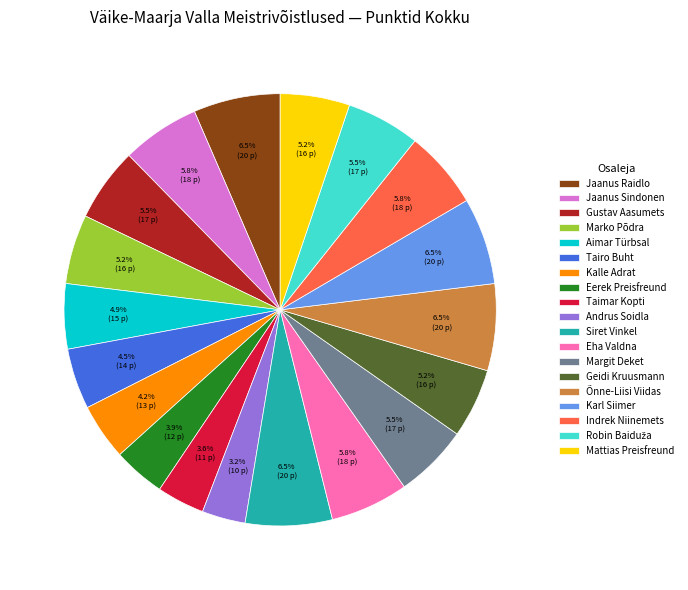

Is there any slice that represents more than half of the pie?

No